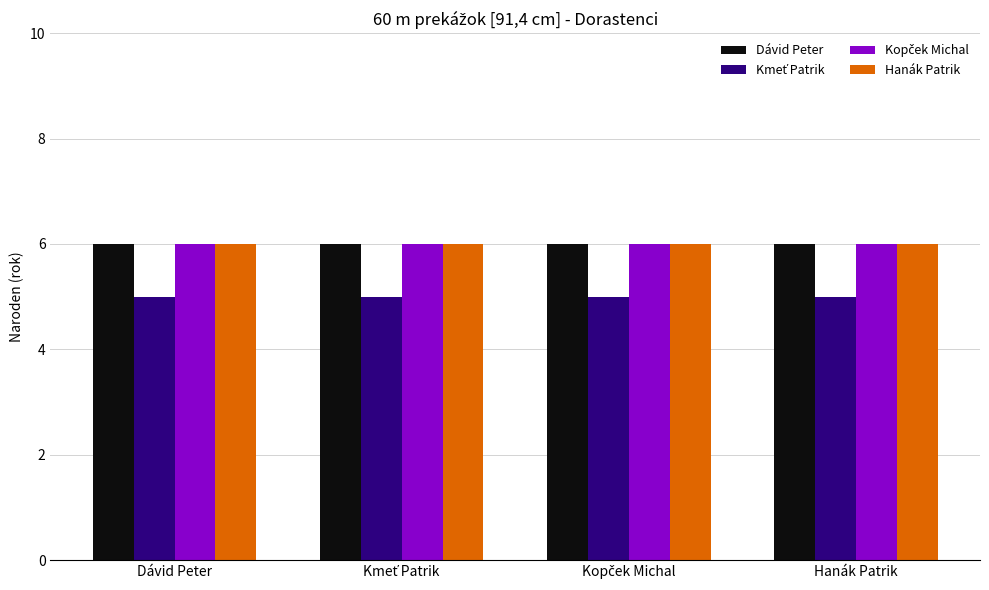

What is the sum of all Dávid Peter values?

24